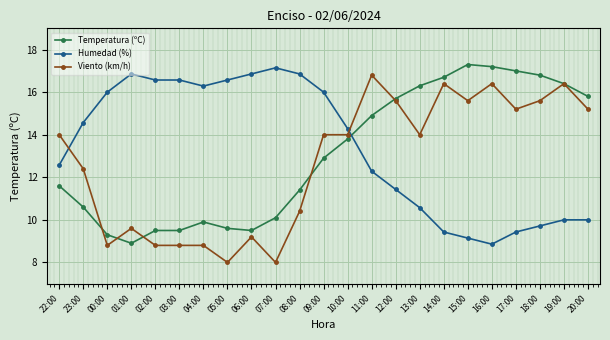

Reading right to left, transcribe all the data shown in this chart.

Temperatura (ºC): 15.8	16.4	16.8	17.0	17.2	17.3	16.7	16.3	15.7	14.9	13.8	12.9	11.4	10.1	9.5	9.6	9.9	9.5	9.5	8.9	9.3	10.6	11.6
Humedad (%): 10.0	10.0	9.7	9.4	8.9	9.1	9.4	10.6	11.4	12.3	14.3	16.0	16.9	17.1	16.9	16.6	16.3	16.6	16.6	16.9	16.0	14.6	12.6
Viento (km/h): 15.2	16.4	15.6	15.2	16.4	15.6	16.4	14.0	15.6	16.8	14.0	14.0	10.4	8.0	9.2	8.0	8.8	8.8	8.8	9.6	8.8	12.4	14.0